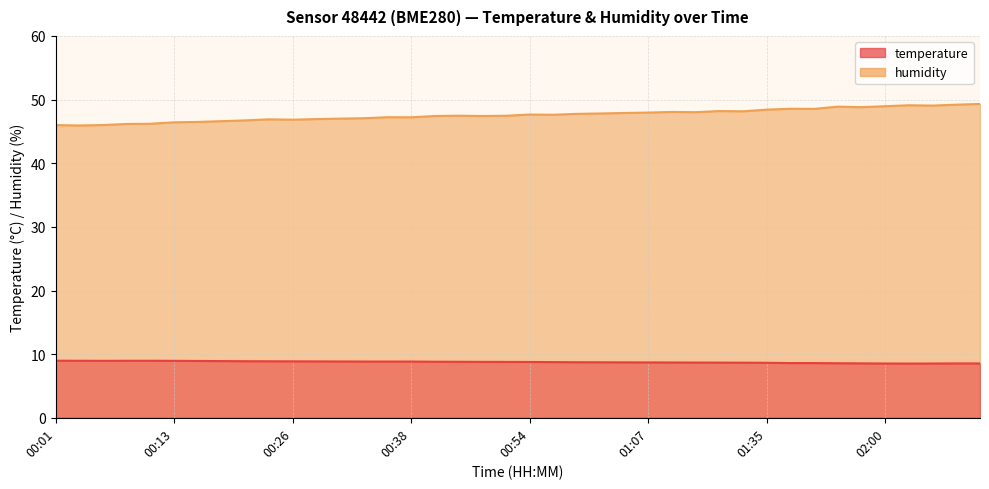

List the labels in order of humidity value, smallest first.

00:03, 00:01, 00:06, 00:08, 00:11, 00:13, 00:16, 00:18, 00:21, 00:26, 00:23, 00:28, 00:31, 00:33, 00:38, 00:36, 00:41, 00:49, 00:52, 00:46, 00:57, 00:54, 00:59, 01:02, 01:04, 01:07, 01:12, 01:09, 01:17, 01:14, 01:35, 01:46, 01:44, 01:57, 01:54, 02:00, 02:05, 02:02, 02:07, 02:10